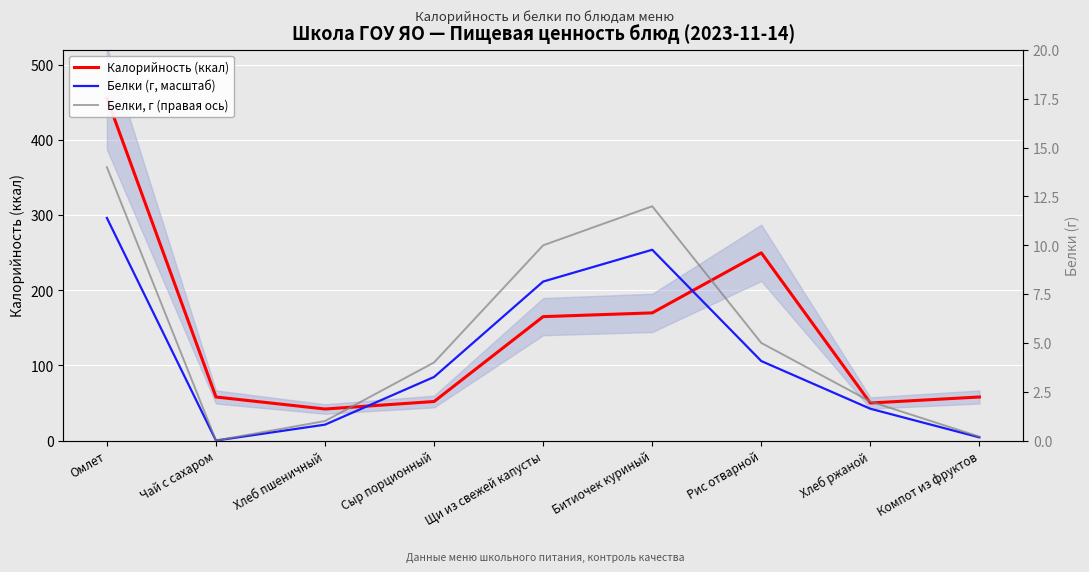

What is the label of the 8th point from the left?

Хлеб ржаной